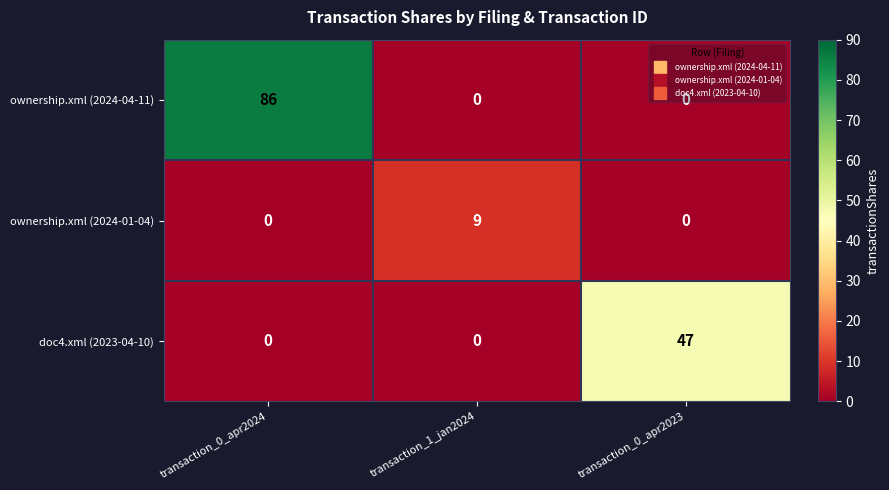

The ownership.xml (2024-01-04) series shows 0 at transaction_0_apr2023. True or false?

True